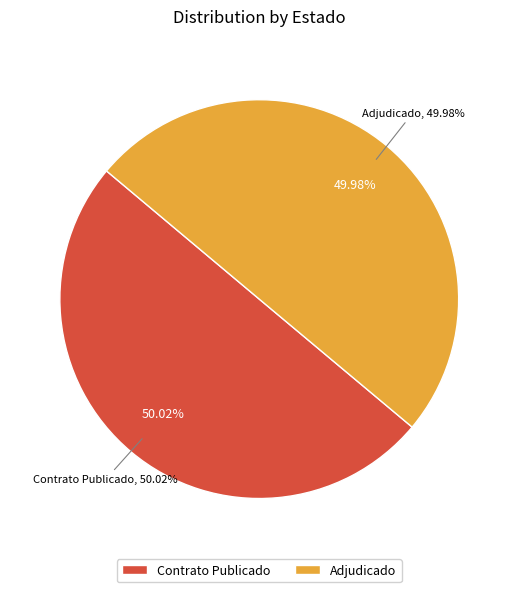

Is there any slice that represents more than half of the pie?

Yes